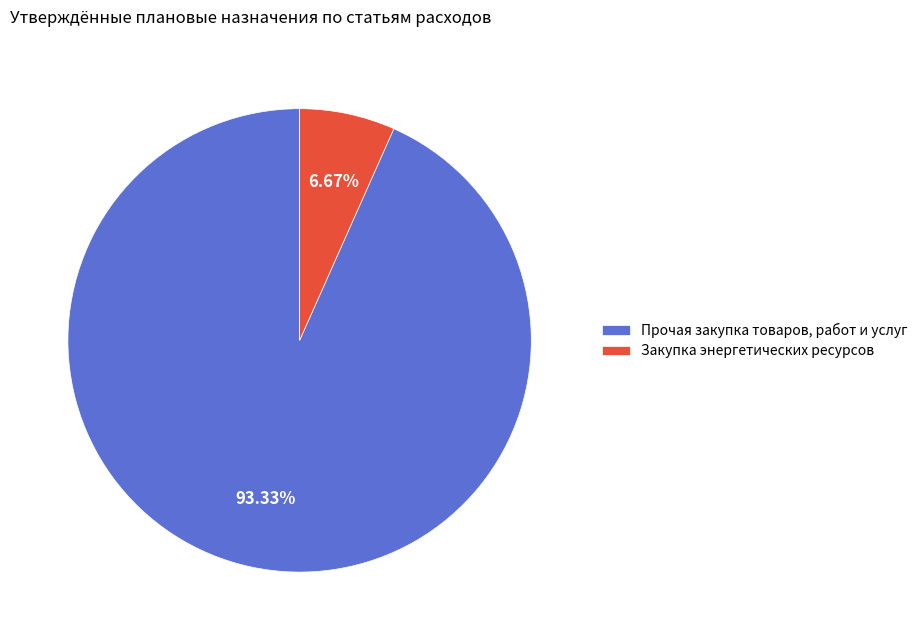

Is there any slice that represents more than half of the pie?

Yes